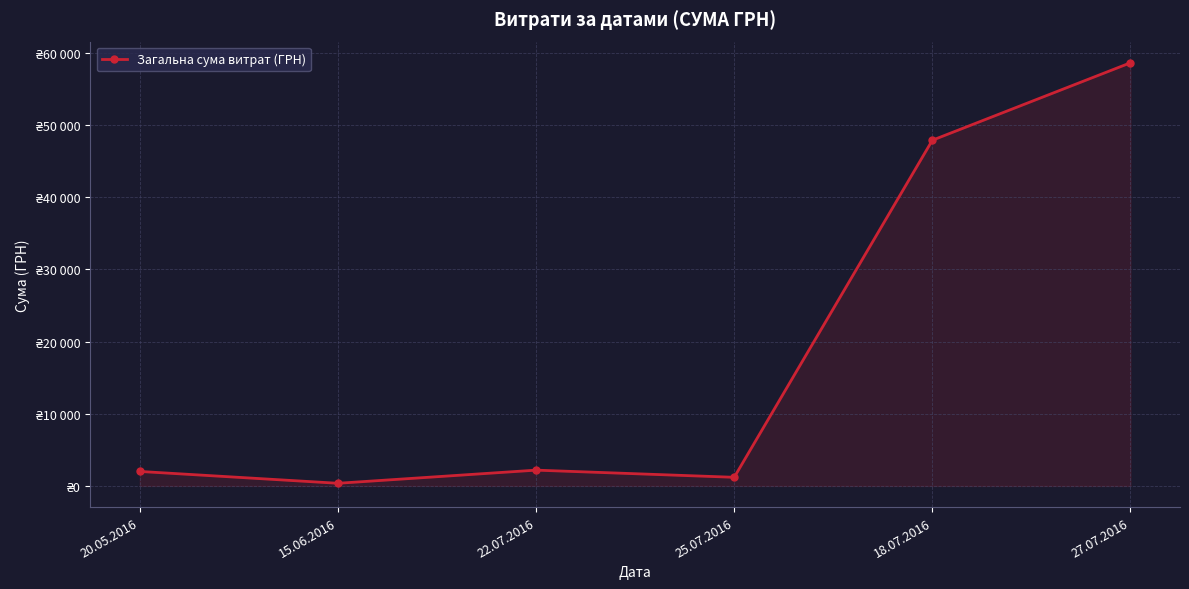

What is the value of the 3rd point from the left?

2188.9